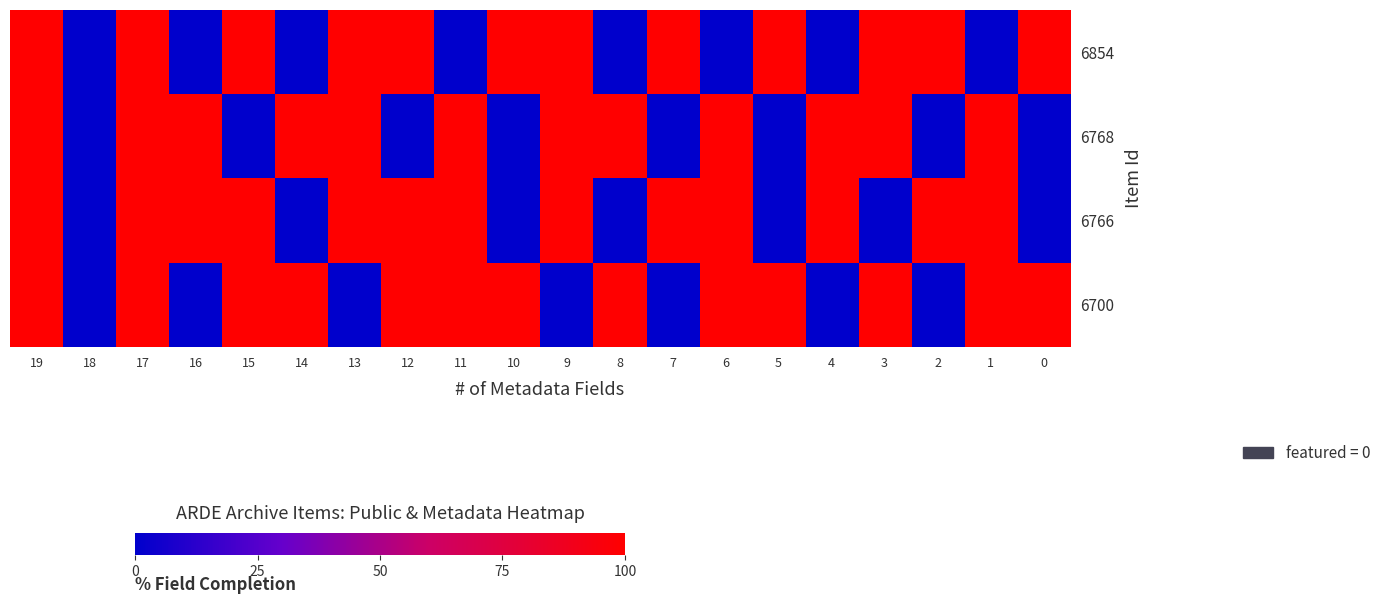

Which label corresponds to the smallest value in the chart?

18